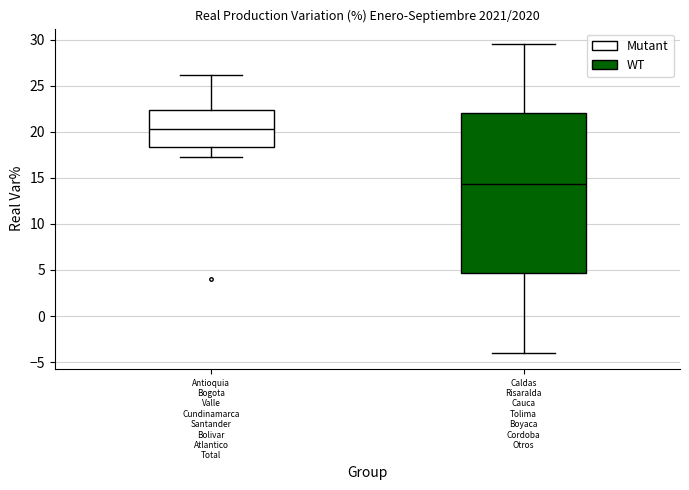

Which box has the lowest median line?

Caldas Risaralda Cauca Tolima Boyaca Cordoba Otros